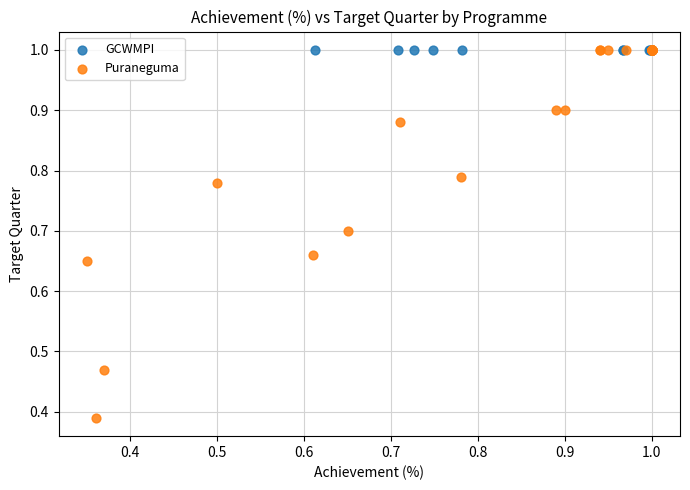

Which series reaches the minimum Y coordinate?

Puraneguma